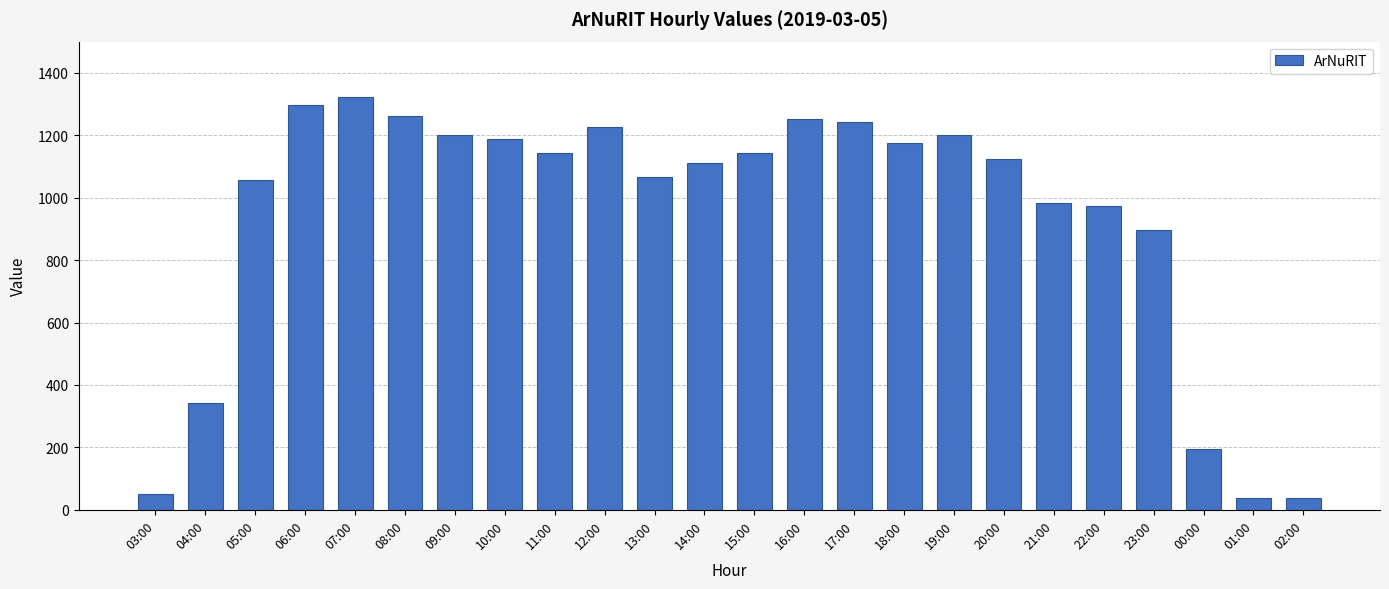

What position from the left is 12:00?

10